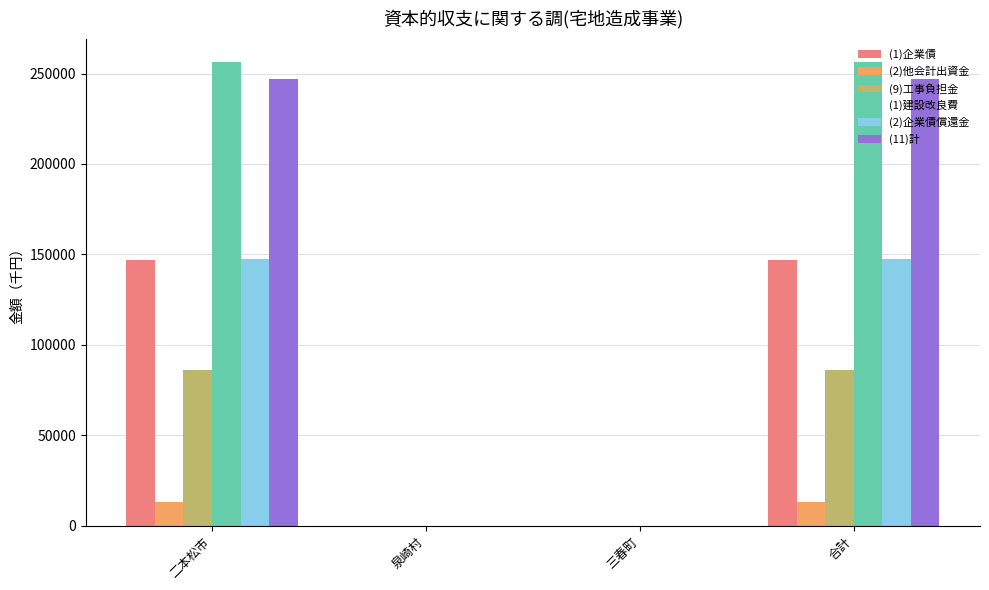

Between 三春町 and 合計, which series saw the biggest shift?

(1)建設改良費